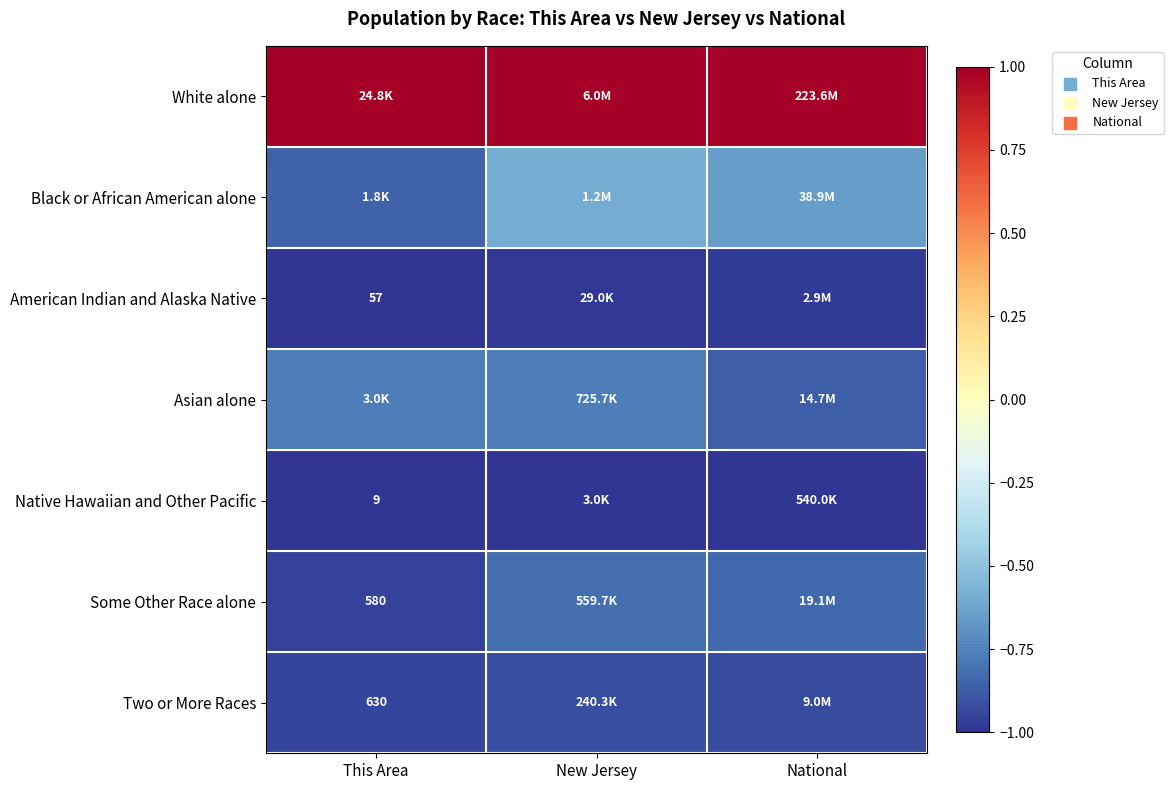

Count the number of data series in this chart.

7